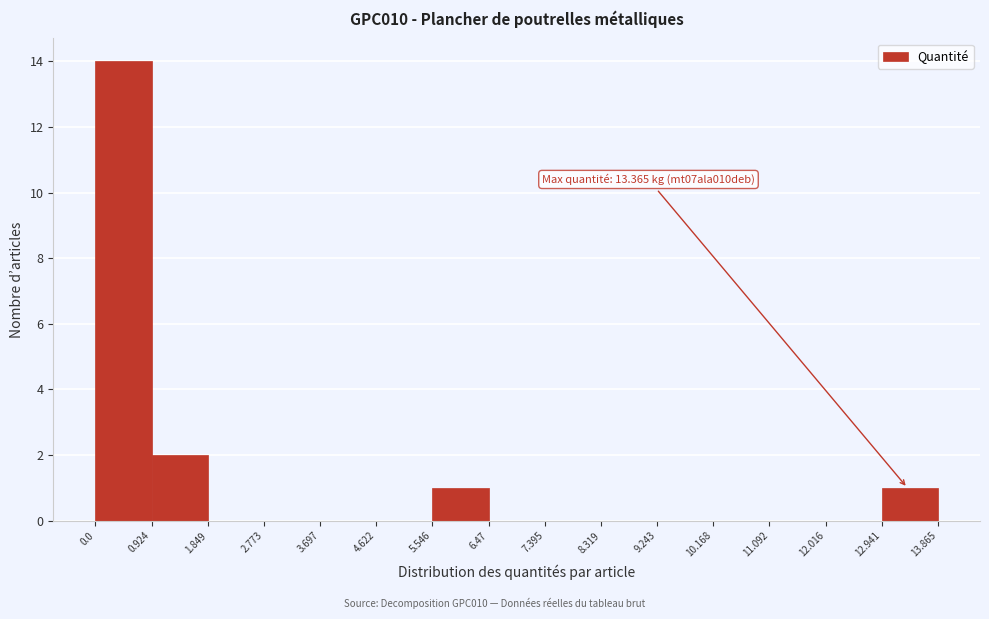

Which range on the x-axis has the tallest bar?

0.0 to 0.924